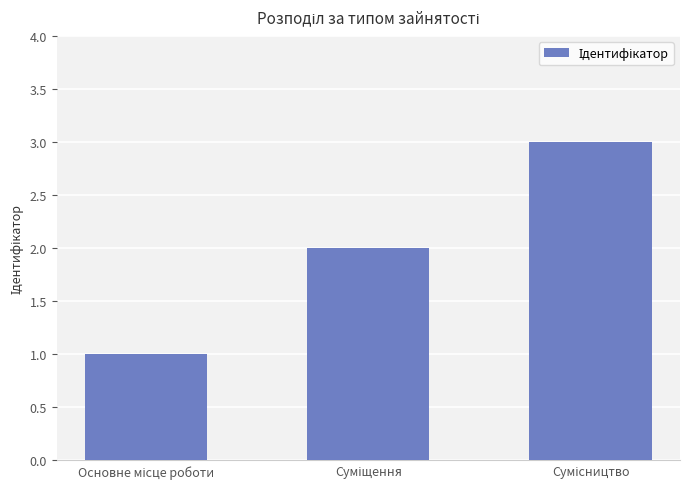

What is the sum of all values?

6